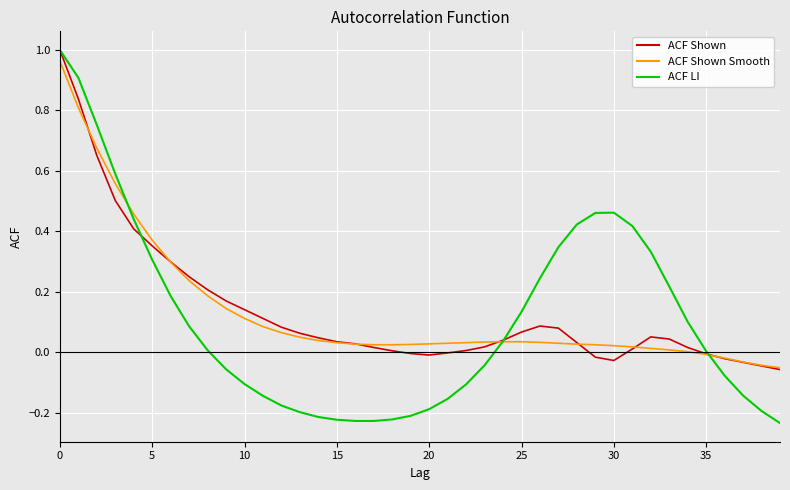

Which series has the widest spread of values?

ACF LI